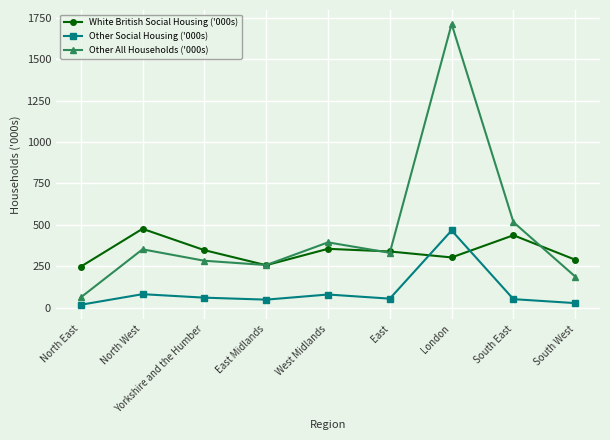

True or false: White British Social Housing ('000s) and Other Social Housing ('000s) cross at least once.

True